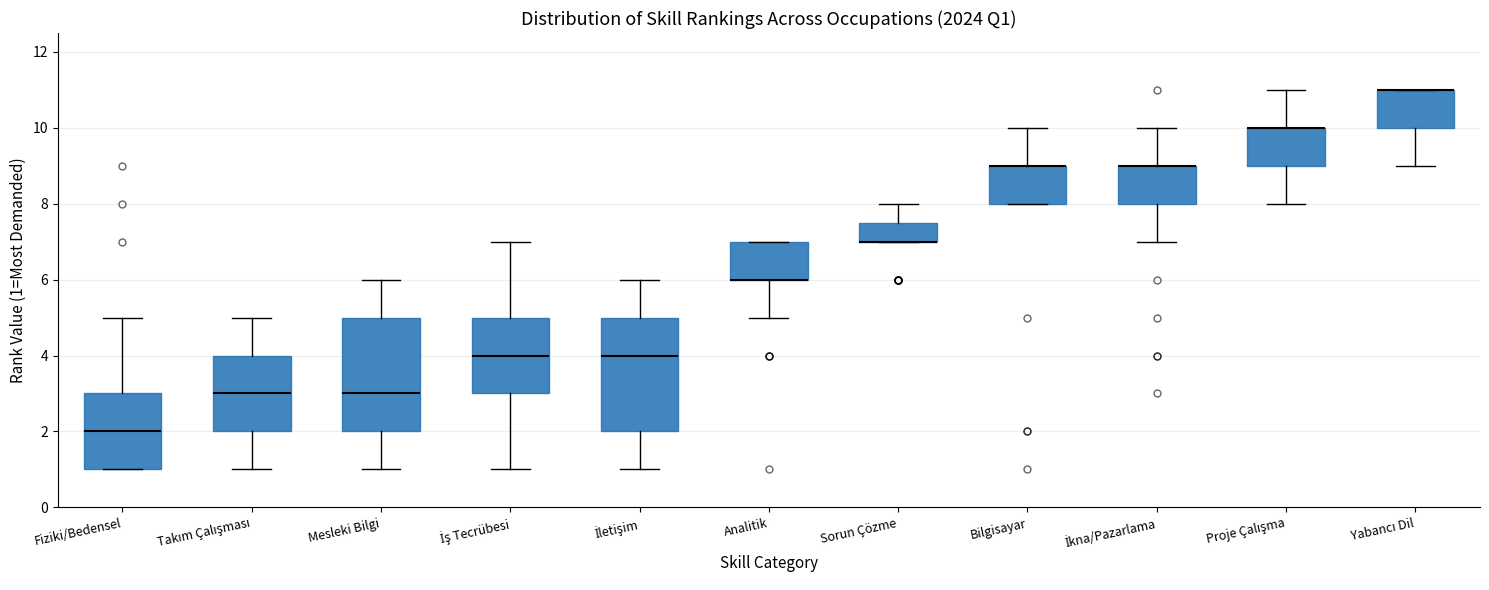

Where is the lower edge of the box for Proje Çalışma on the y-axis? The values are not printed on the chart, so give them approximately, as read against the axis.

9.0